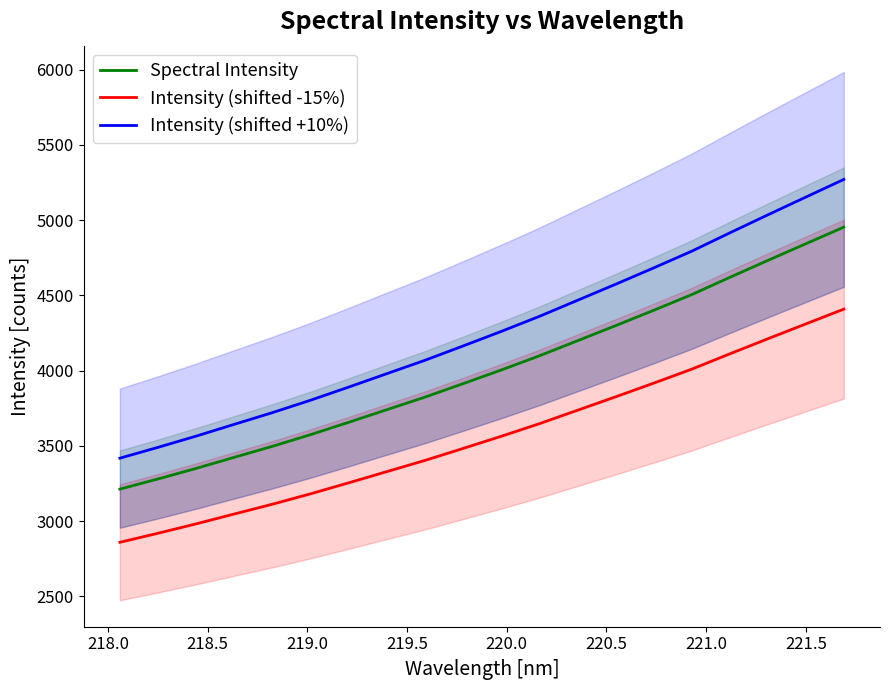

True or false: Intensity (shifted -15%) has more than 0 interior local peaks.

False